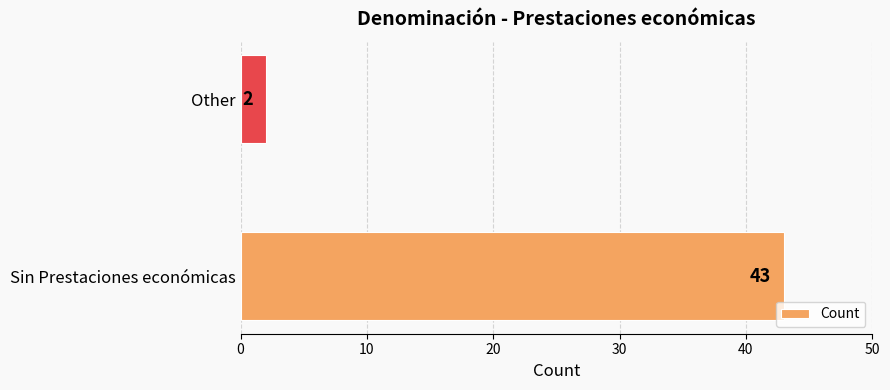

True or false: the data shows 2 at Other.

True